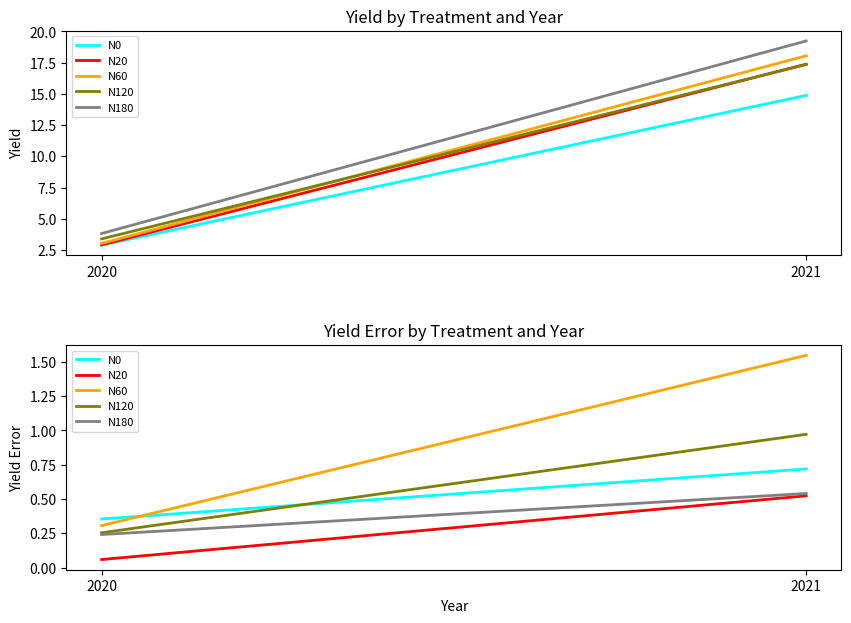

What is the sum of all N120 values?

1.2